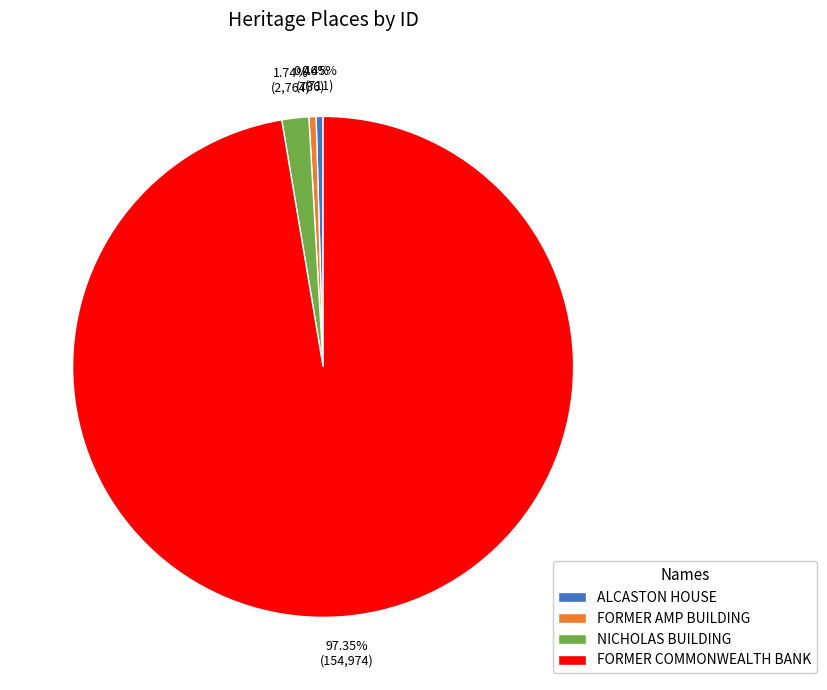

What is the total percentage of FORMER COMMONWEALTH BANK and ALCASTON HOUSE?

97.8%